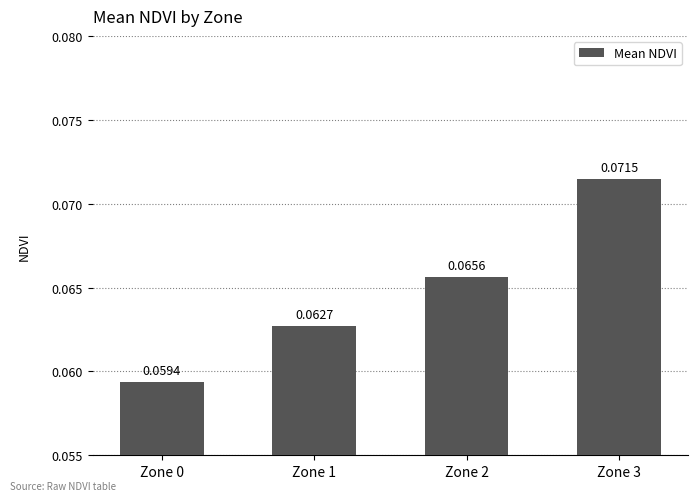

Which label corresponds to the smallest value in the chart?

Zone 0